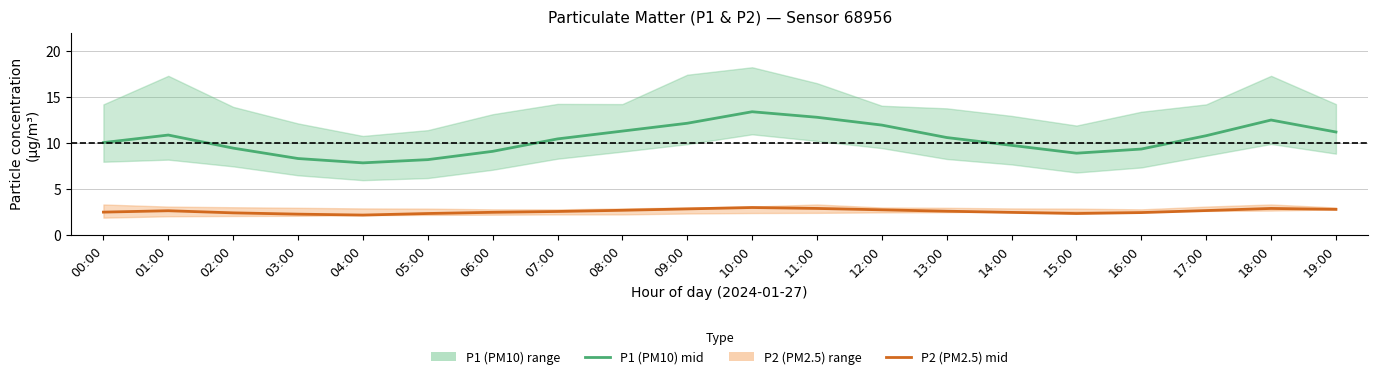

True or false: P1 (PM10) mid and P2 (PM2.5) mid cross at least once.

False